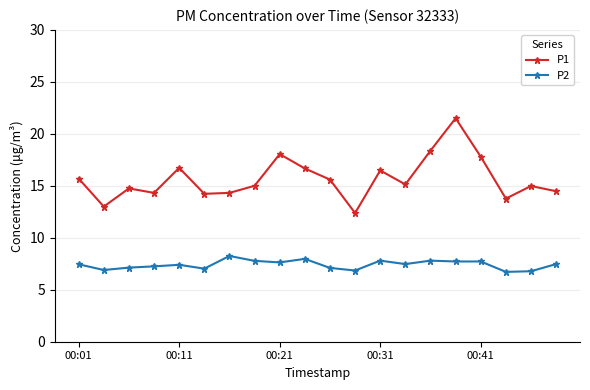

How many lines are shown in the chart?

2